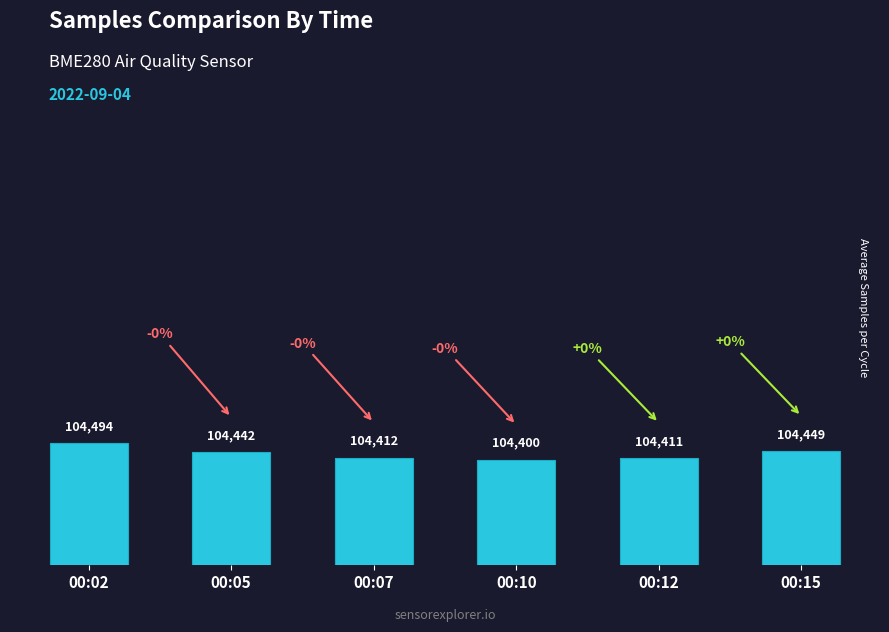

What is the ratio of the value at 00:02 to the value at 00:05?

1.0